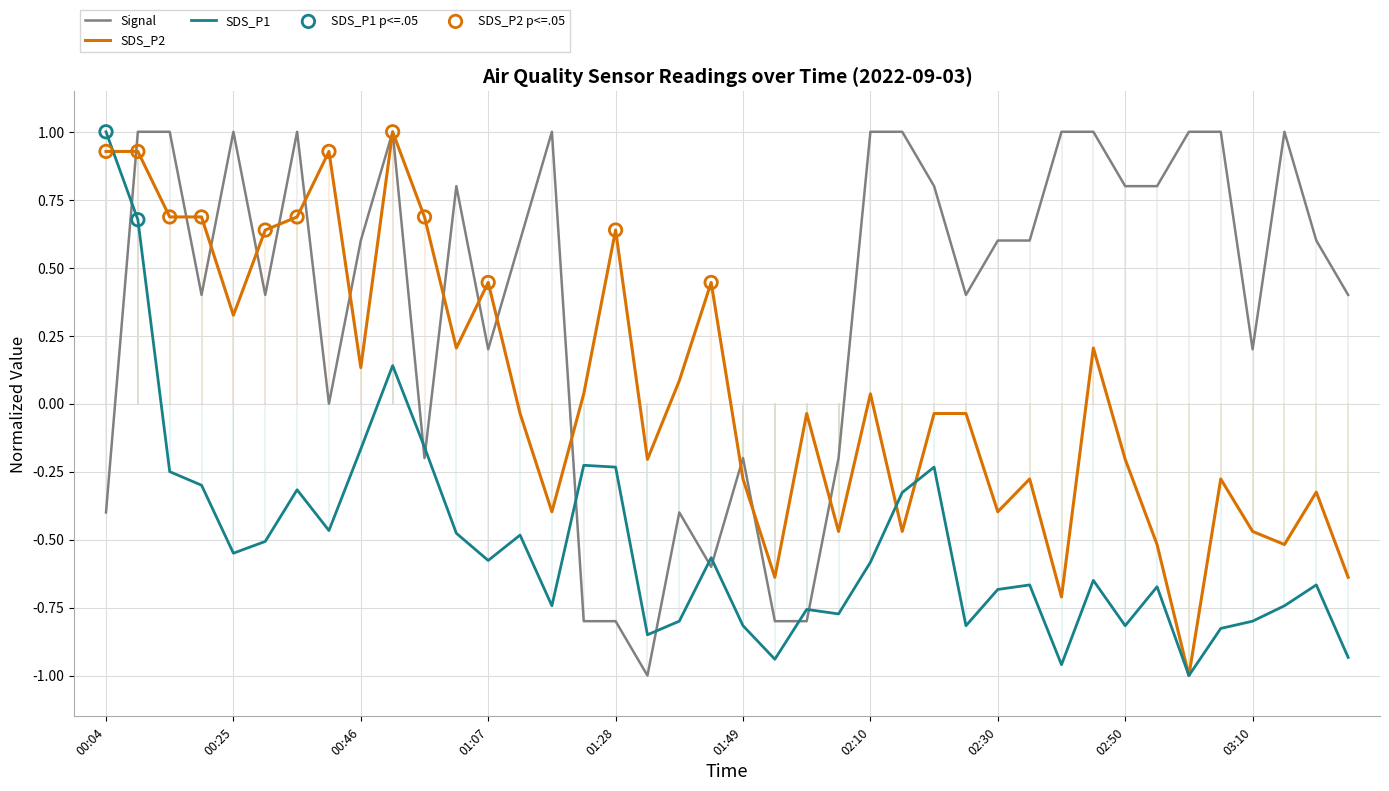

Rank the series by their average value, from highest to lowest.

Signal, SDS_P2, SDS_P1